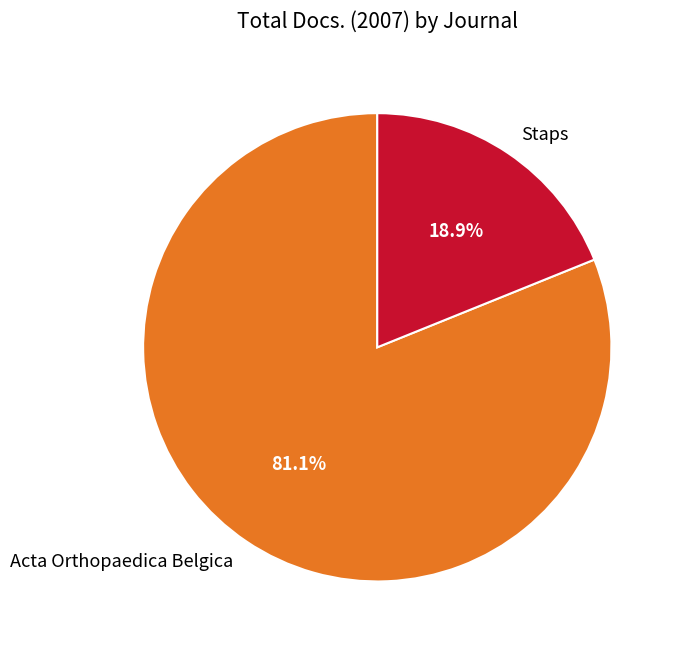

What percentage is the Staps slice, to the nearest percent?

19%